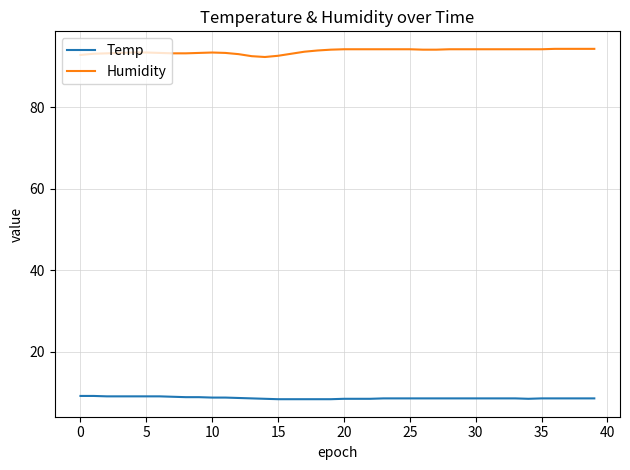

What is the maximum value for Temp?

9.1